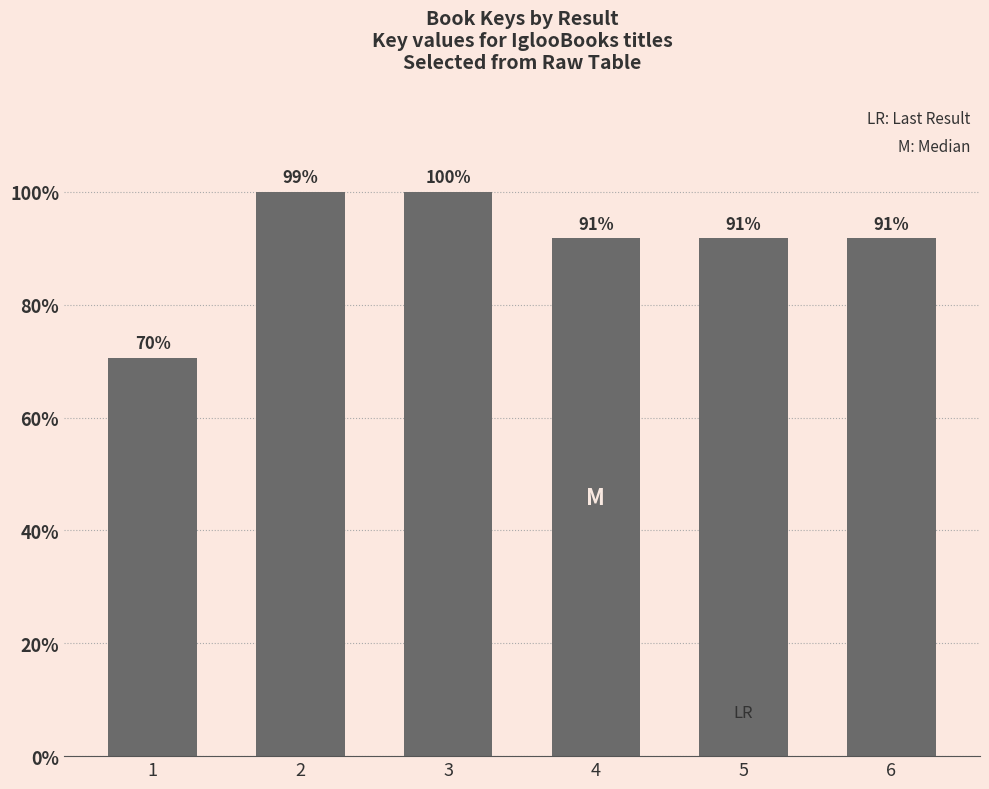

Approximately how many times larger is the value at 5 compared to 6?

1.0